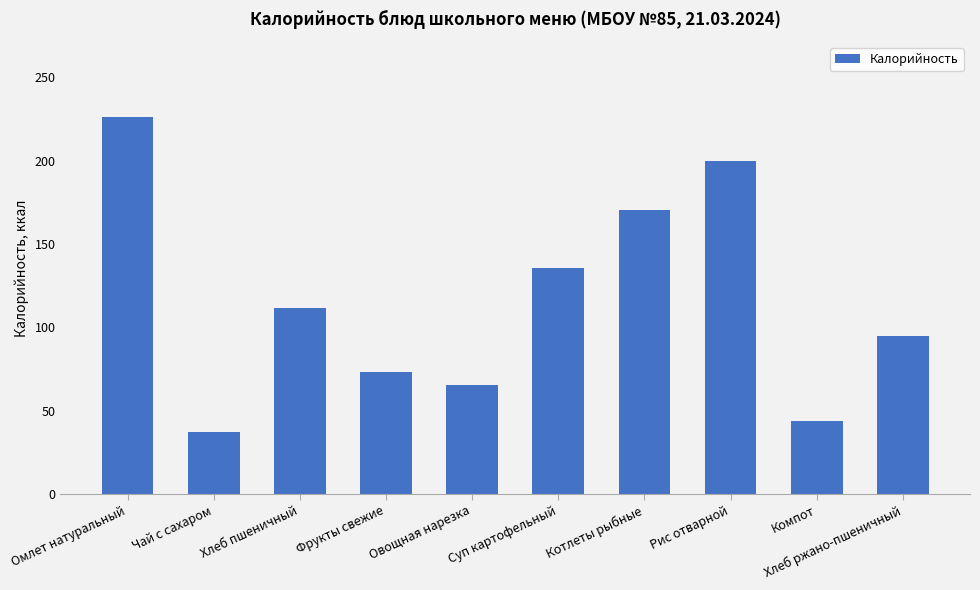

What is the difference between the values at Омлет натуральный and Хлеб пшеничный?

114.2